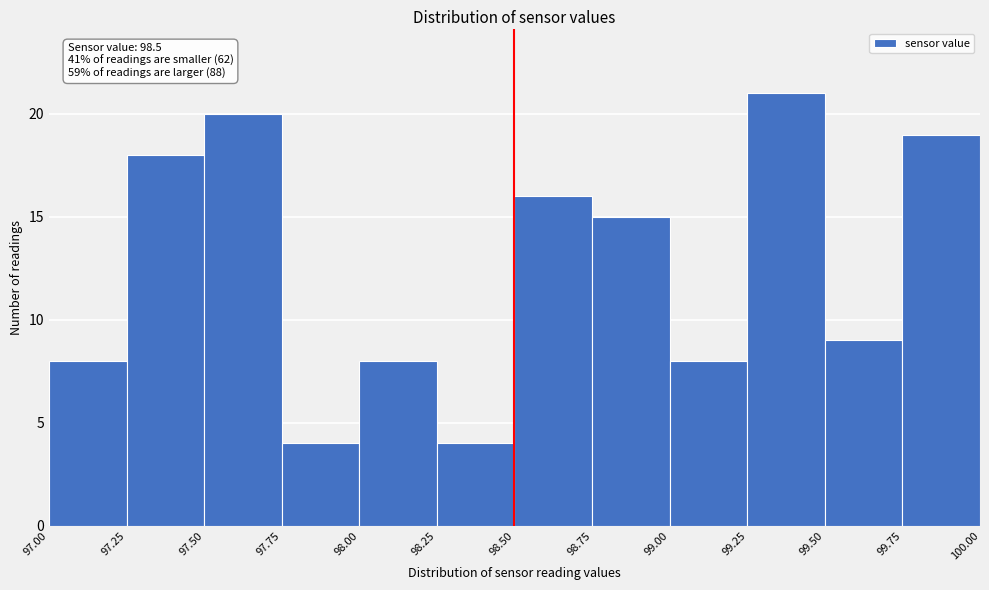

Over which range of the x-axis is the bar tallest?

99.25 to 99.50